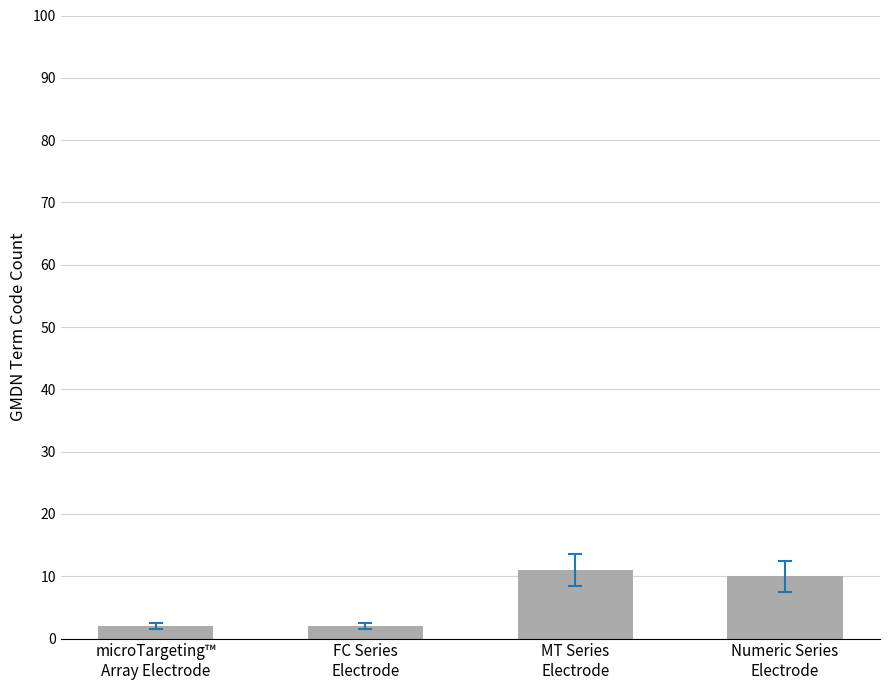

What is the sum of all values?

25